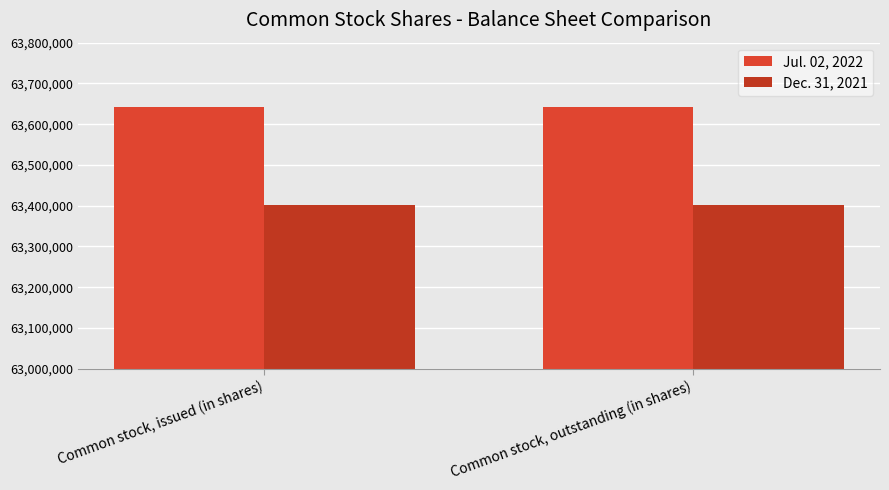

How many bars are there in total?

4